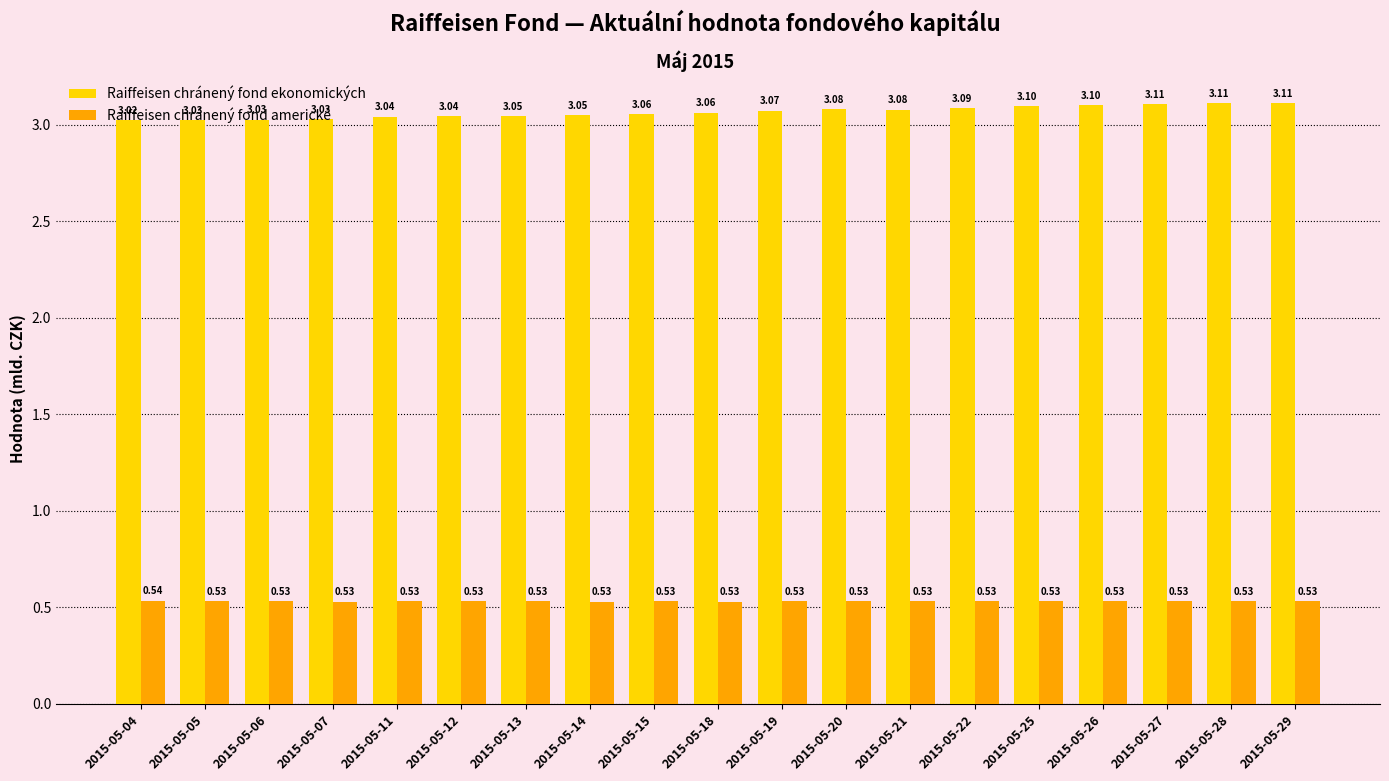

Which series has the widest spread of values?

Raiffeisen chránený fond ekonomických